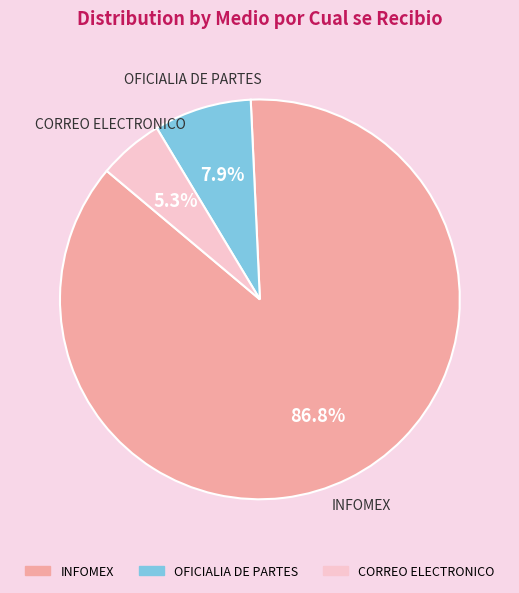

To the nearest percent, what portion does INFOMEX represent?

87%